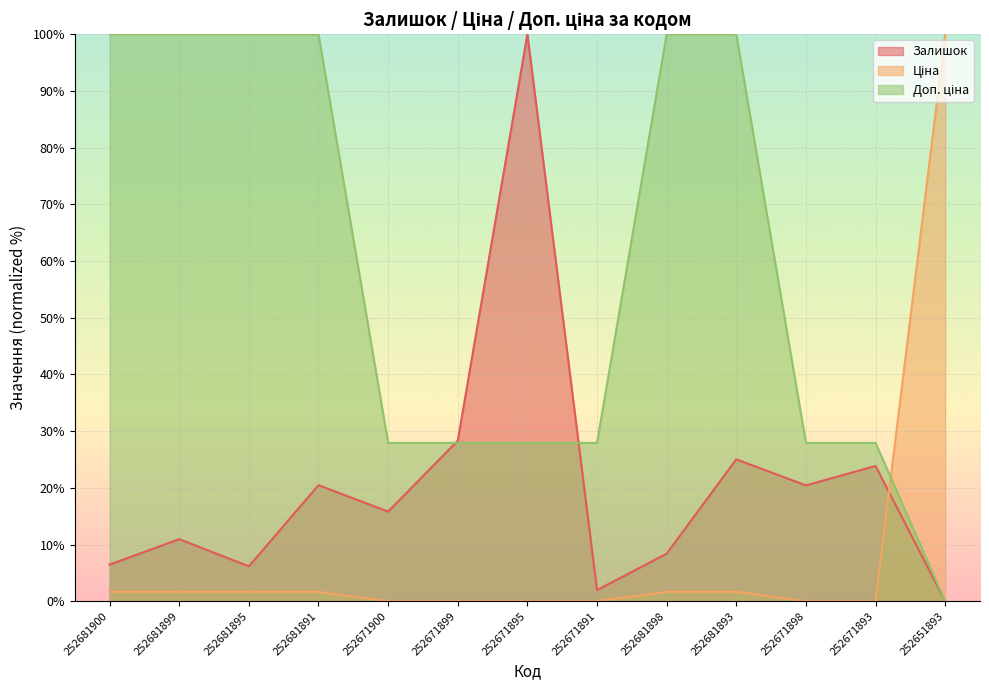

Between which two adjacent categories do Ціна and Доп. ціна first intersect?

252671893 and 252651893